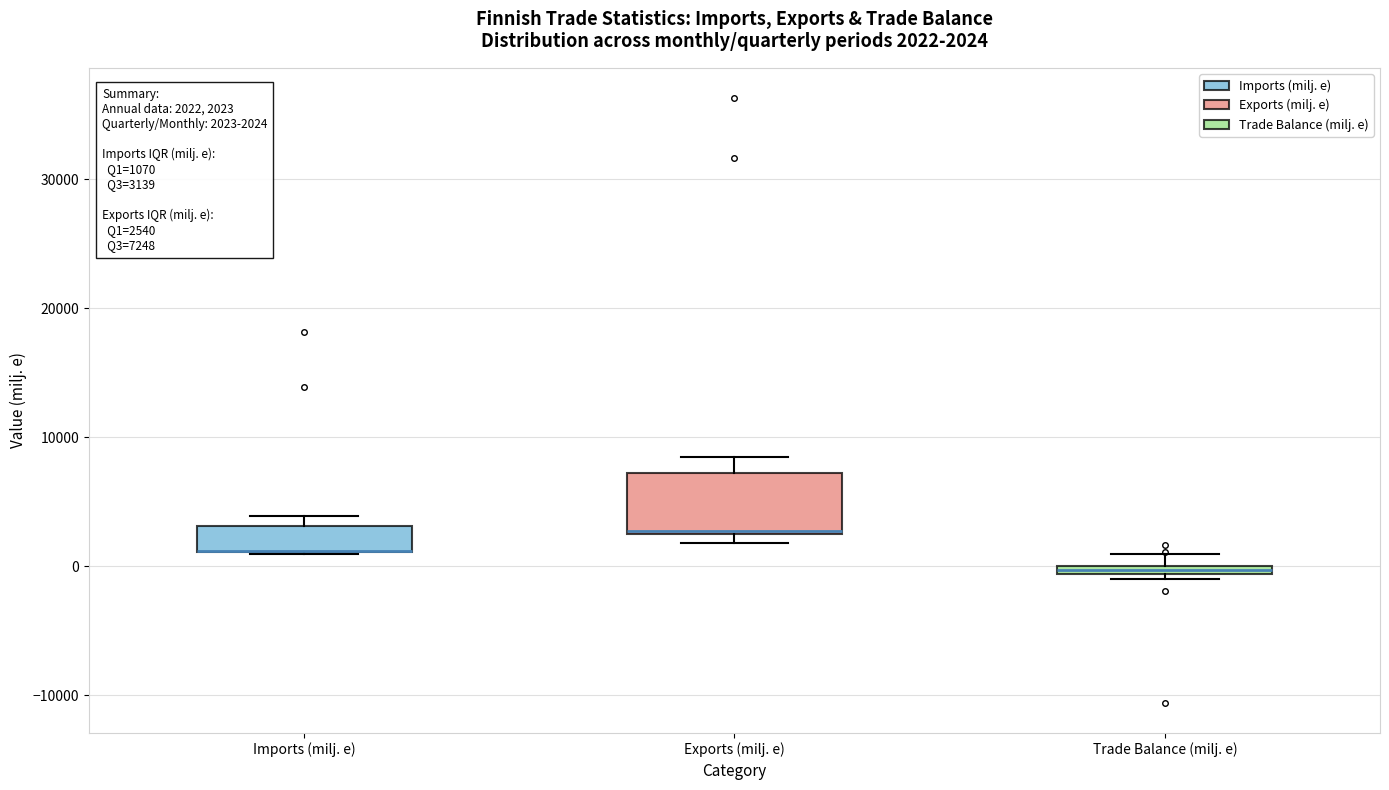

Comparing the boxes themselves (not the whiskers), which one is the tallest?

Exports (milj. e)